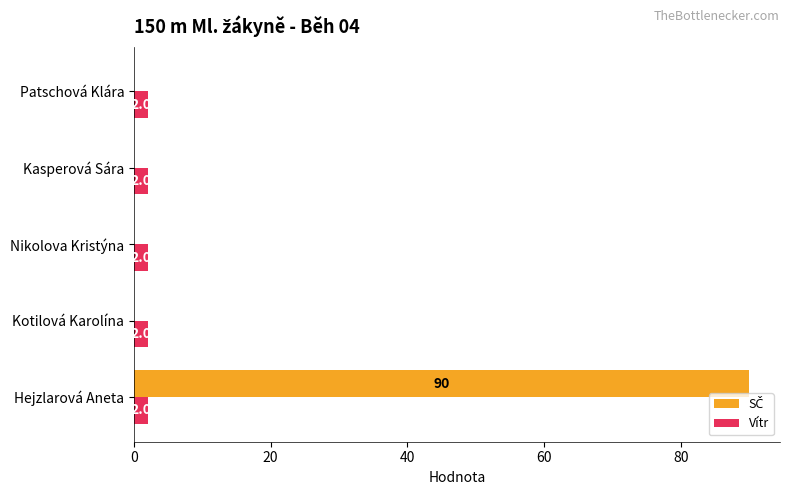

At which category is the sum across all series the highest?

Hejzlarová Aneta